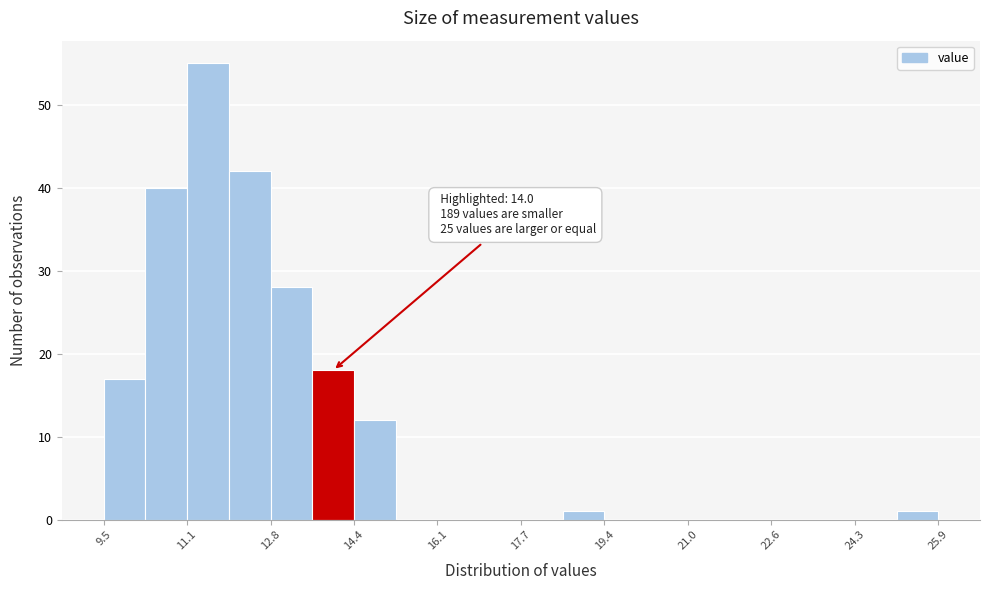

Which range on the x-axis has the tallest bar?

11.2 to 12.0